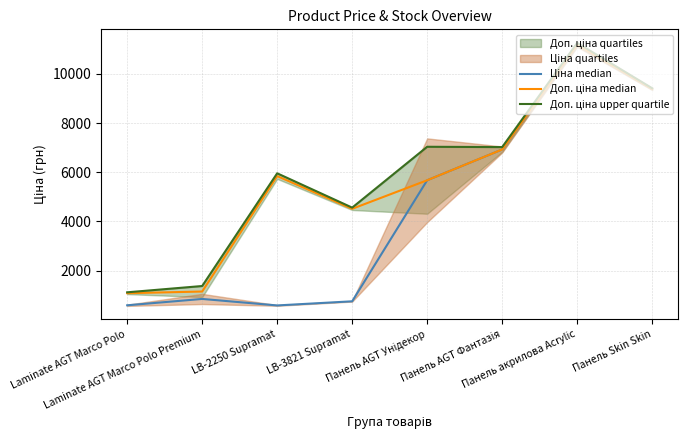

Rank the categories by Ціна median value from highest to lowest.

Панель акрилова Acrylic, Панель Skin Skin, Панель AGT Фантазія, Панель AGT Унідекор, Laminate AGT Marco Polo Premium, LB-3821 Supramat, Laminate AGT Marco Polo, LB-2250 Supramat